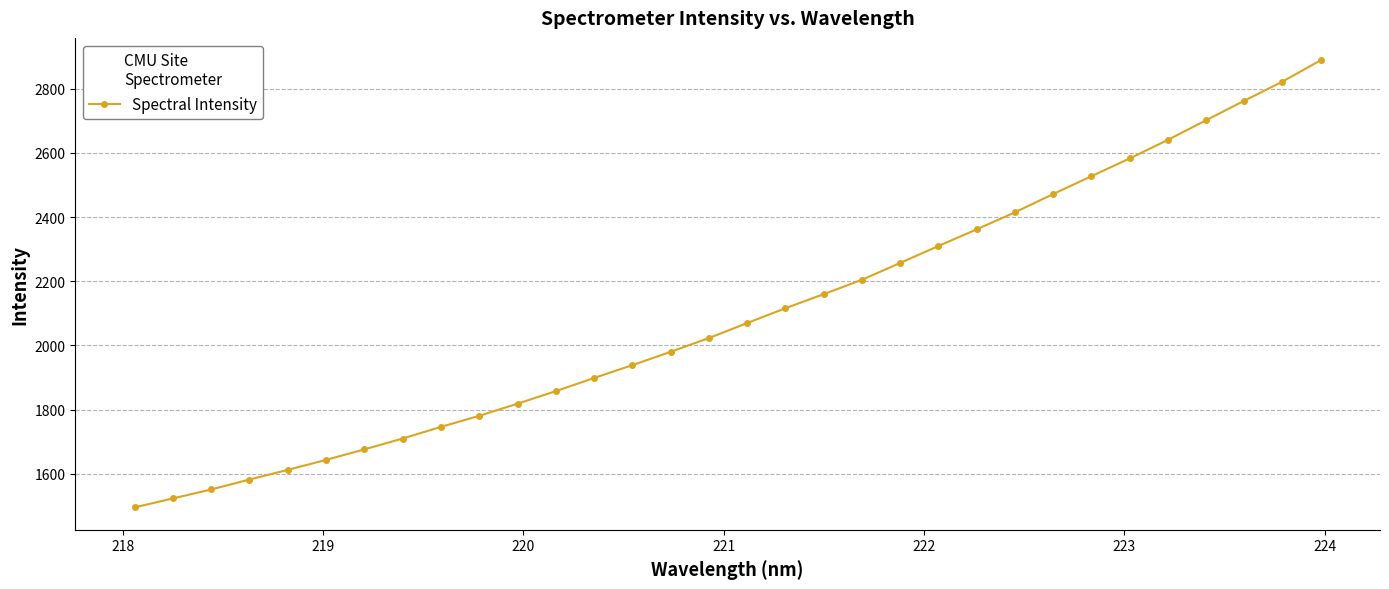

What is the smallest value displayed?

1495.8